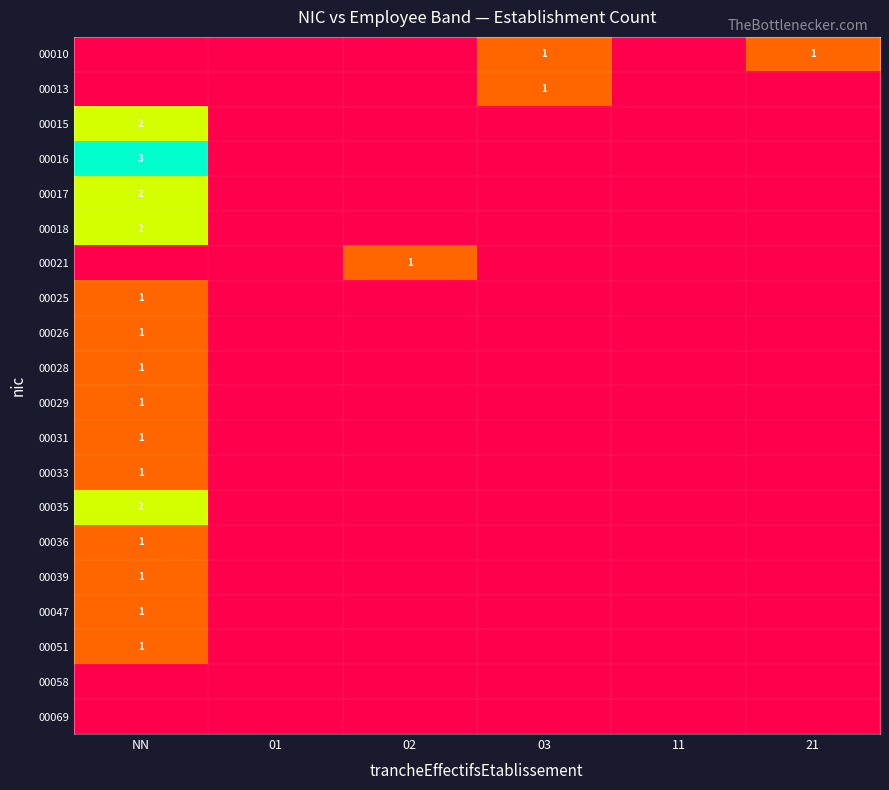

The 00013 series shows 2 at 03. True or false?

False